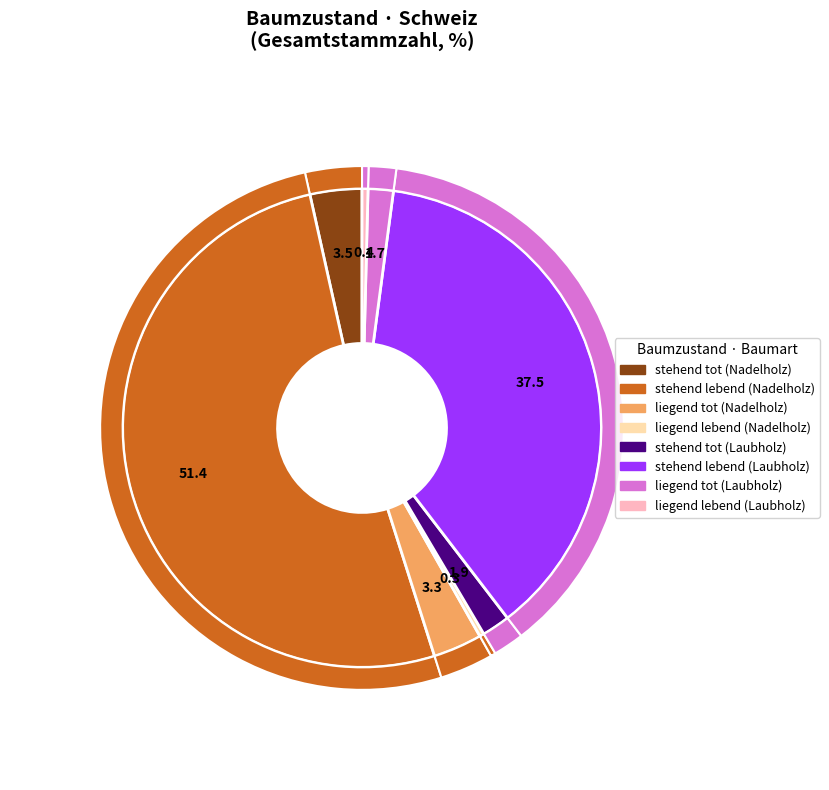

Which category has the biggest portion of the pie?

stehend lebend